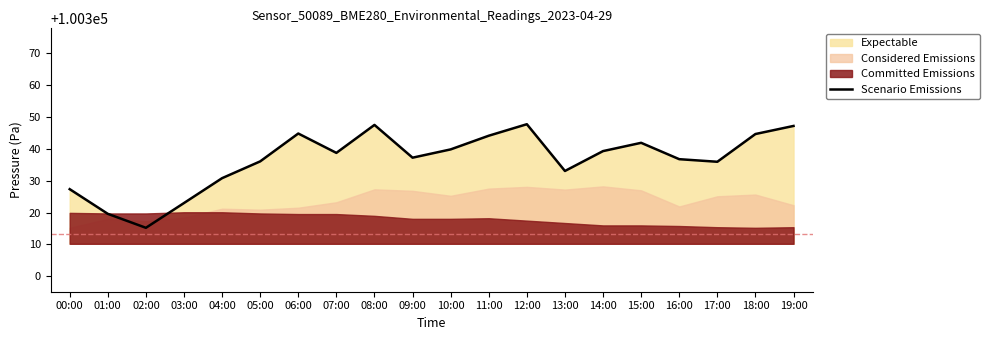

Which category has the lowest value across all series?

02:00